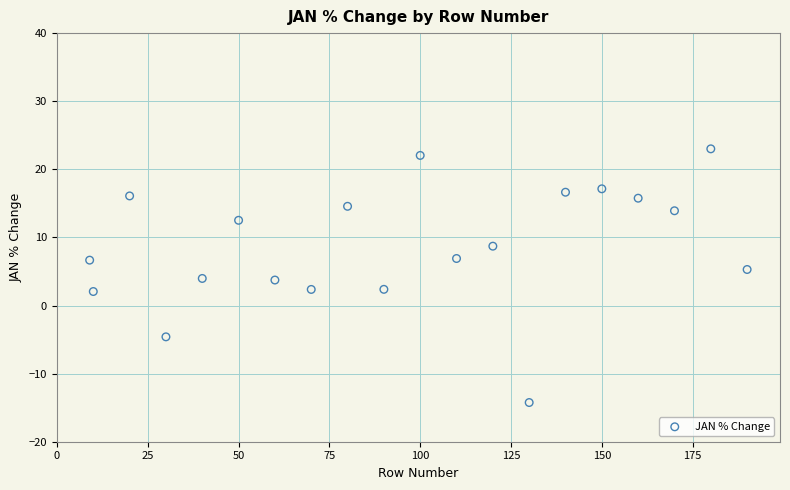

What is the range of Y values (max minus min)?

37.3